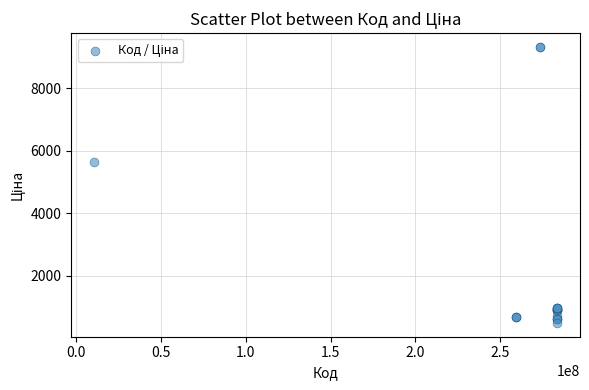

What Y value in the scatter plot is closest to 4906?

5636.0